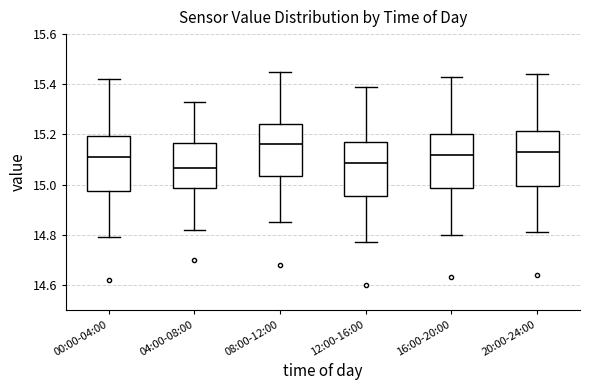

Reading left to right, transcribe this box plot: for each box, give where its median line is, the range the box spans, and where its two whiskers end, as read against the y-axis. The values are not printed on the chart, so give them approximately, as read against the axis.

00:00-04:00: median 15.12, box 14.98 to 15.20, whiskers 14.80 to 15.42
04:00-08:00: median 15.06, box 14.98 to 15.16, whiskers 14.82 to 15.34
08:00-12:00: median 15.16, box 15.04 to 15.24, whiskers 14.86 to 15.46
12:00-16:00: median 15.08, box 14.96 to 15.18, whiskers 14.78 to 15.40
16:00-20:00: median 15.12, box 14.98 to 15.20, whiskers 14.80 to 15.44
20:00-24:00: median 15.14, box 15.00 to 15.22, whiskers 14.82 to 15.44